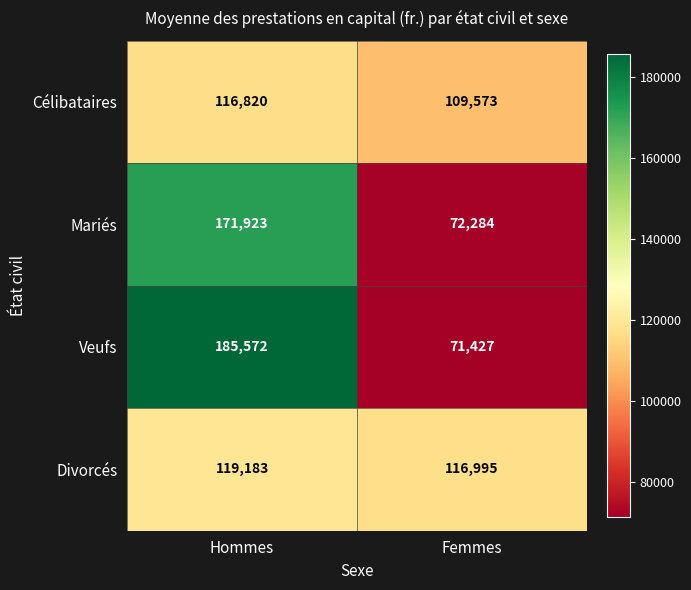

What is the highest value of the Célibataires series?

116820